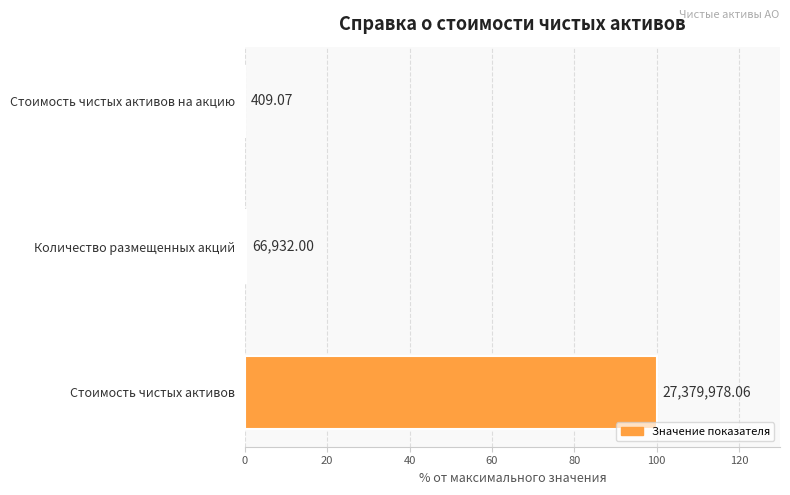

What is the average value?

33.4